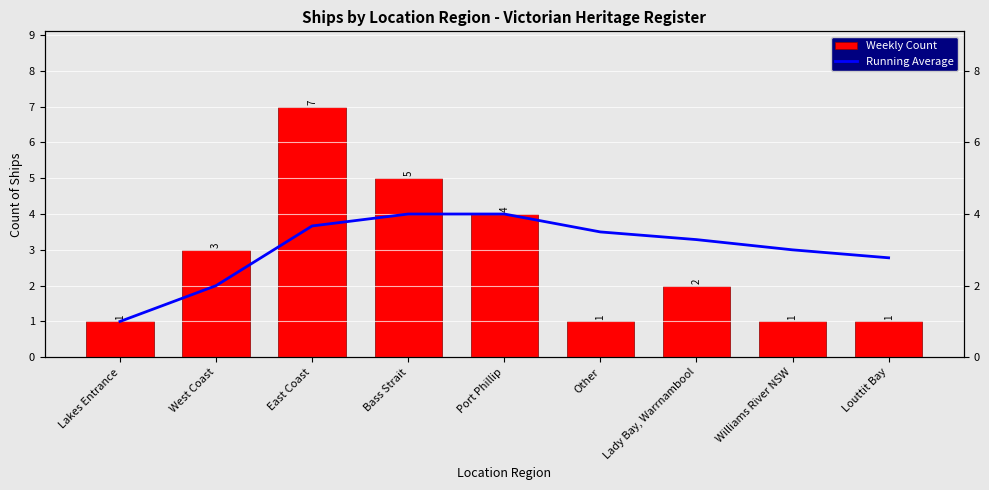

How many groups of bars are there?

9